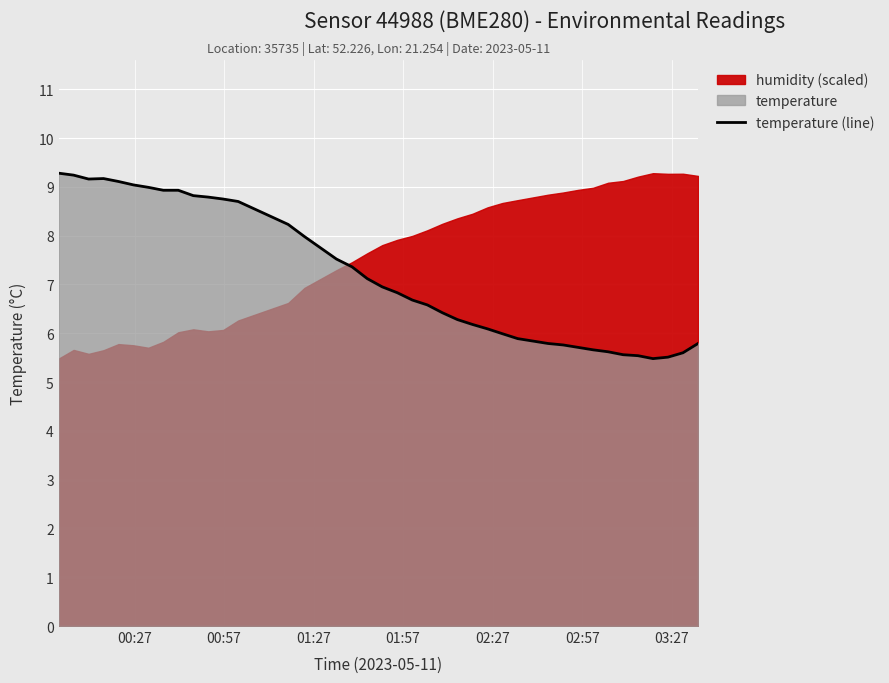

What is the lowest value of the temperature (line) series?

5.5